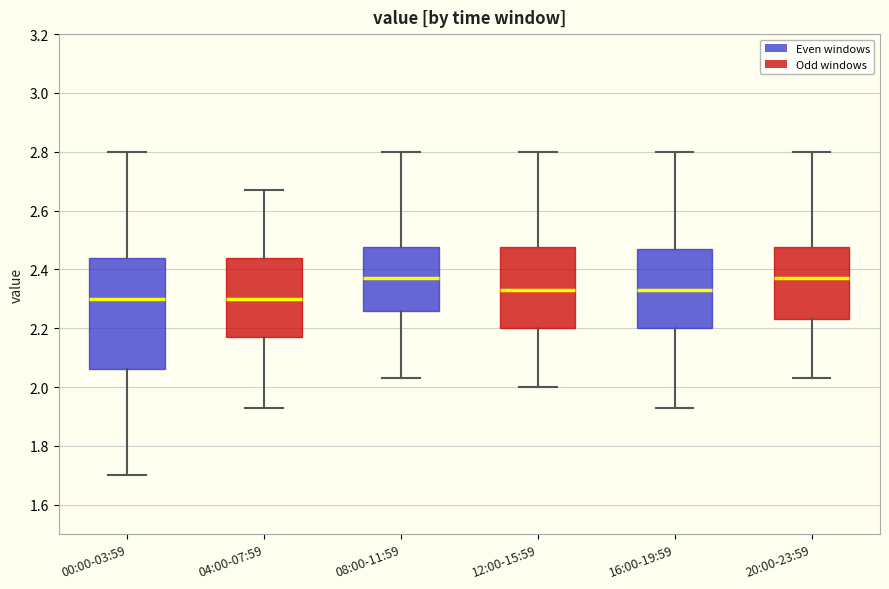

Reading left to right, transcribe this box plot: for each box, give where its median line is, the range the box spans, and where its two whiskers end, as read against the y-axis. The values are not printed on the chart, so give them approximately, as read against the axis.

00:00-03:59: median 2.30, box 2.06 to 2.44, whiskers 1.70 to 2.80
04:00-07:59: median 2.30, box 2.18 to 2.44, whiskers 1.94 to 2.68
08:00-11:59: median 2.38, box 2.26 to 2.48, whiskers 2.04 to 2.80
12:00-15:59: median 2.34, box 2.20 to 2.48, whiskers 2.00 to 2.80
16:00-19:59: median 2.34, box 2.20 to 2.48, whiskers 1.94 to 2.80
20:00-23:59: median 2.38, box 2.24 to 2.48, whiskers 2.04 to 2.80